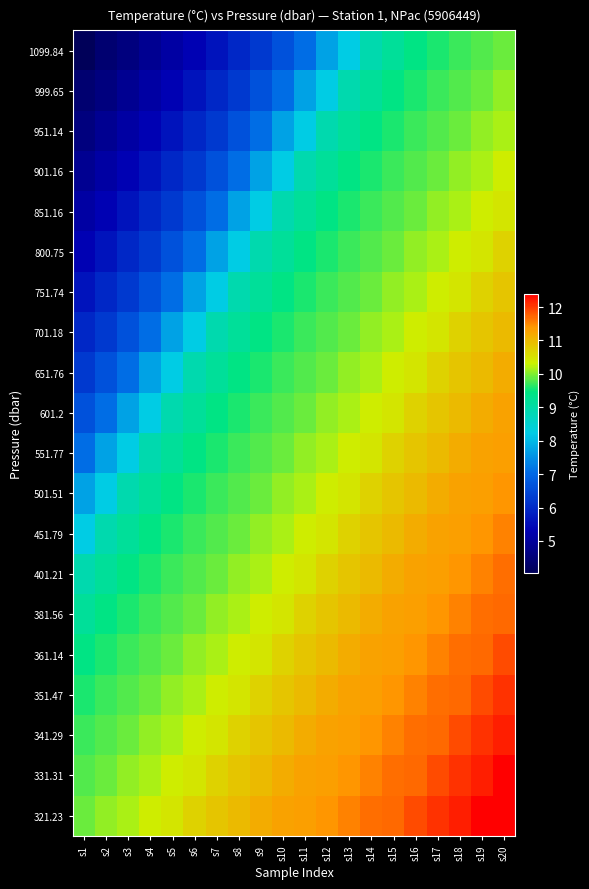

List the series in order of their peak value, highest first.

331.31, 321.23, 341.29, 351.47, 361.14, 381.56, 401.21, 451.79, 501.51, 551.77, 601.2, 651.76, 701.18, 751.74, 800.75, 851.16, 901.16, 951.14, 999.65, 1099.84